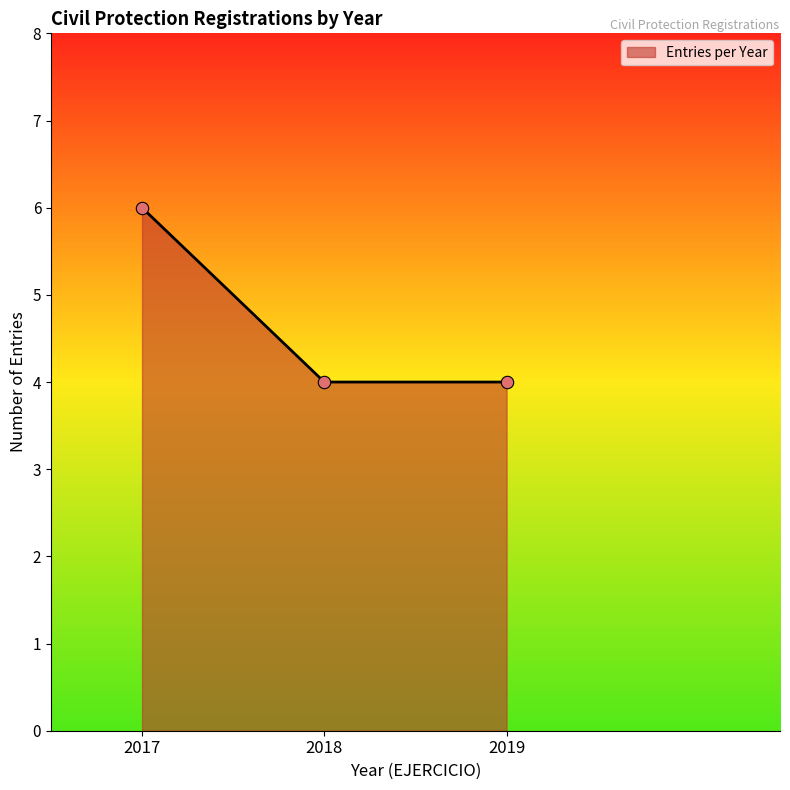

What is the change in value from 2017 to 2019?

-2